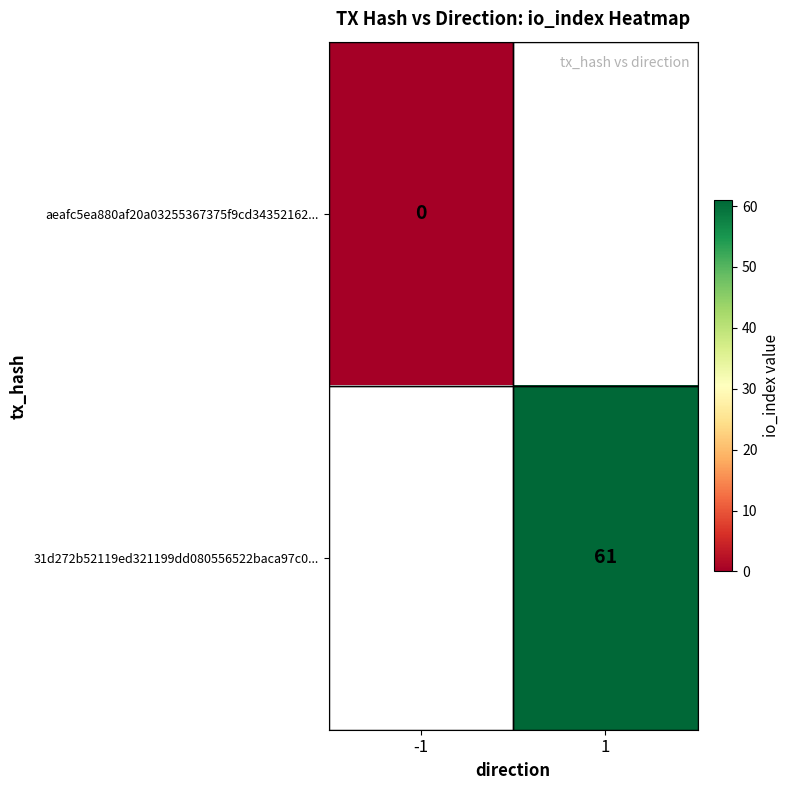

The value of 31d272b52119ed321199dd080556522baca97c0... at 1 is 40. True or false?

False